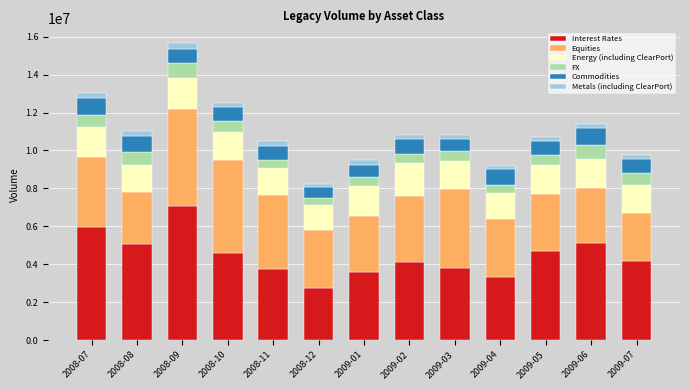

What is the highest value of the Interest Rates series?

7085983.5